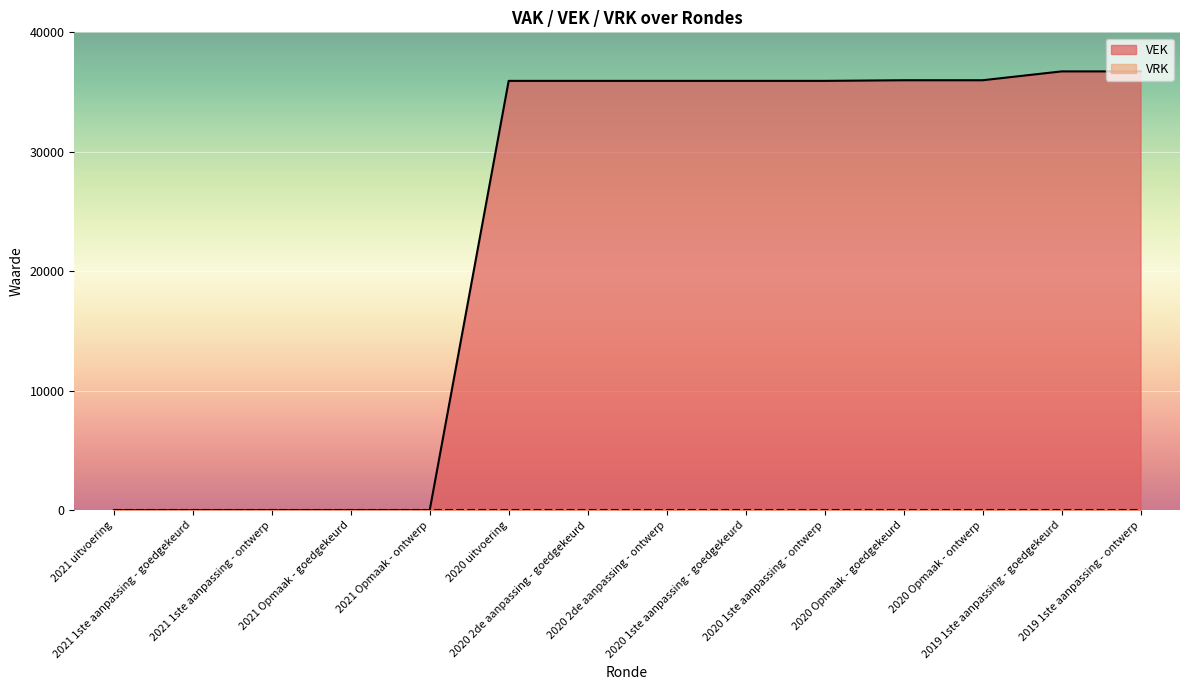

Reading left to right, transcribe all the data shown in this chart.

2021 uitvoering=0	2021 1ste aanpassing - goedgekeurd=0	2021 1ste aanpassing - ontwerp=0	2021 Opmaak - goedgekeurd=0	2021 Opmaak - ontwerp=0	2020 uitvoering=35938	2020 2de aanpassing - goedgekeurd=35938	2020 2de aanpassing - ontwerp=35938	2020 1ste aanpassing - goedgekeurd=35938	2020 1ste aanpassing - ontwerp=35938	2020 Opmaak - goedgekeurd=35990	2020 Opmaak - ontwerp=35990	2019 1ste aanpassing - goedgekeurd=36730	2019 1ste aanpassing - ontwerp=36730